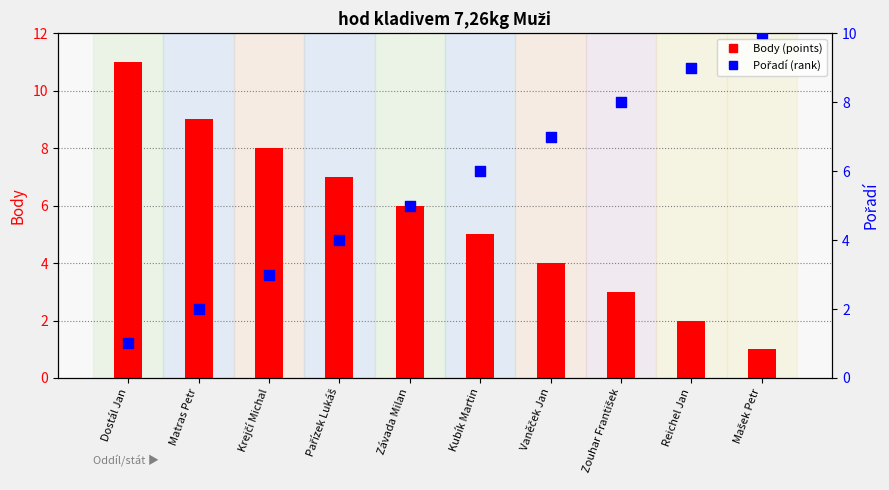

At which category is the sum across all series the highest?

Dostál Jan